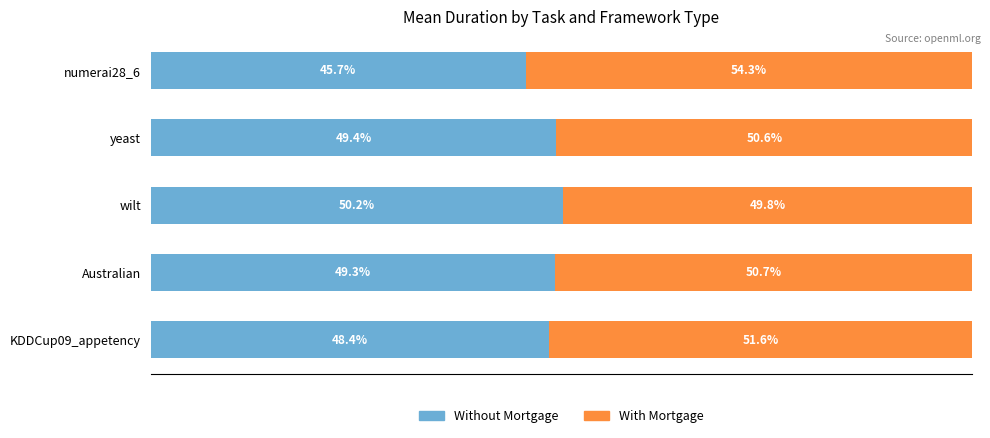

Which category has the highest value in the Without Mortgage series?

wilt